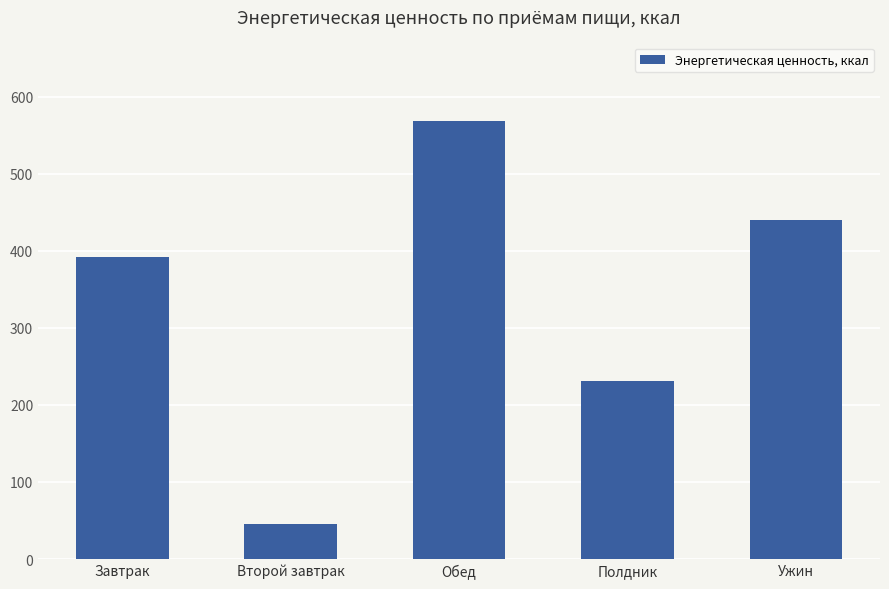

What is the sum of all values?

1677.3